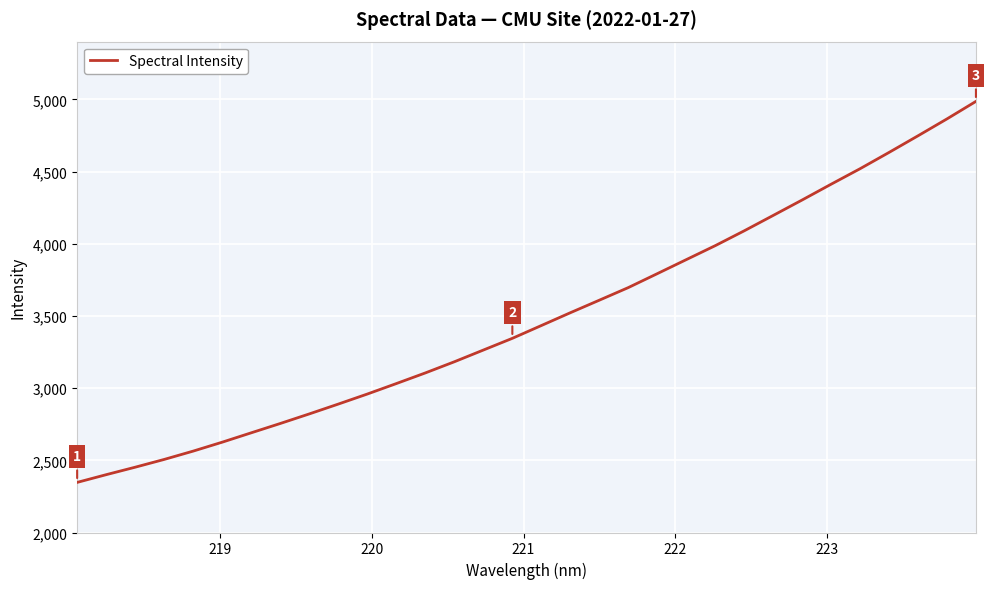

What is the difference between the maximum and minimum values?

2638.9